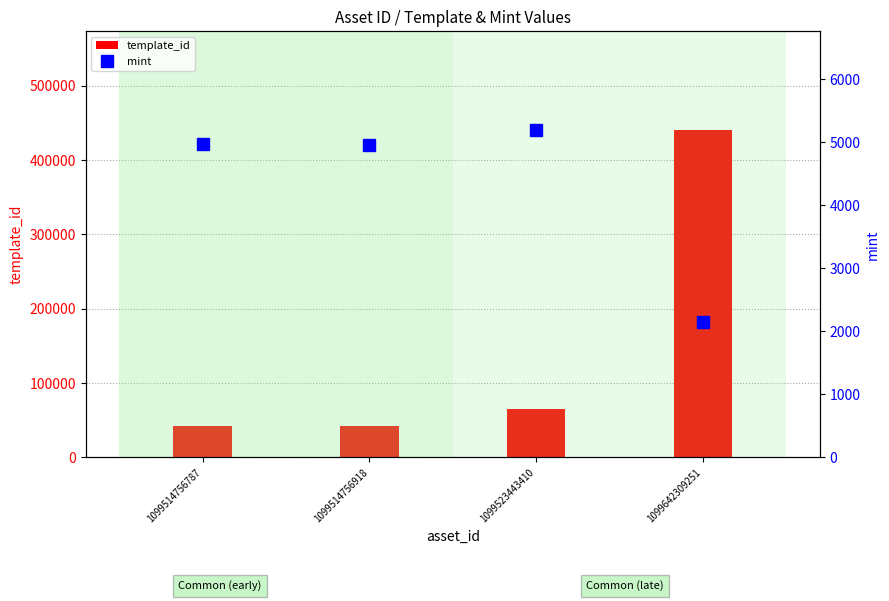

Which category has the highest value in the mint series?

1099523443410